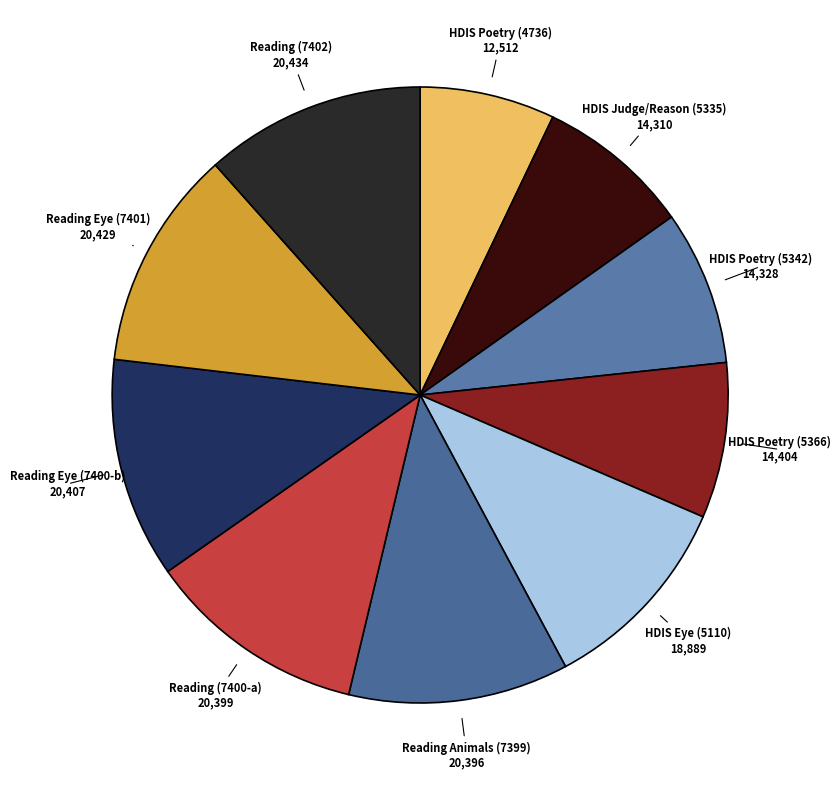

How many slices are in this pie chart?

10